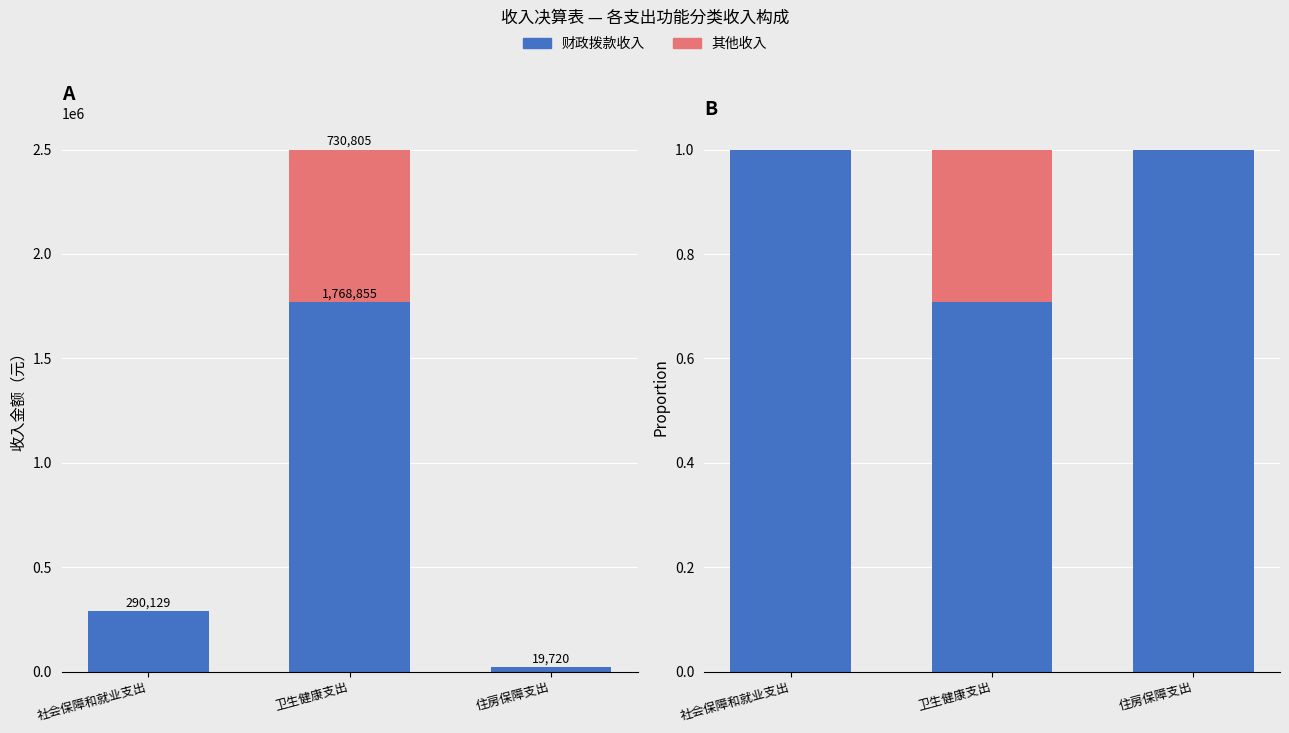

The 财政拨款收入 series shows 1.0 at 卫生健康支出. True or false?

False